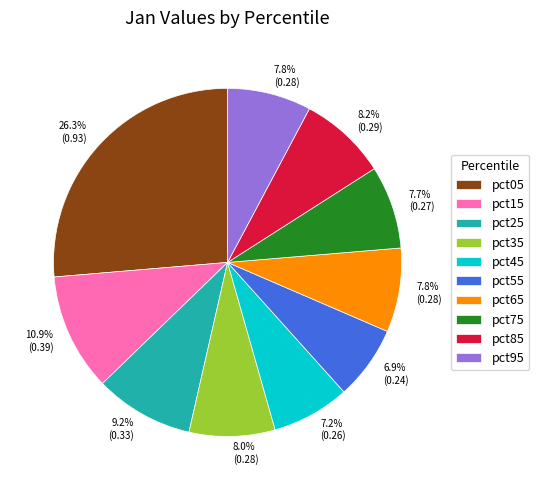

Between pct25 and pct85, which is larger?

pct25